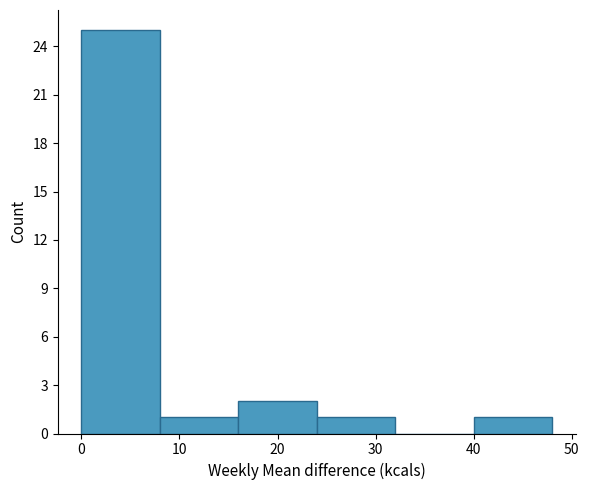

What is the height of the bar covering 24 to 32 on the x-axis? The values are not printed on the chart, so give them approximately, as read against the axis.

1